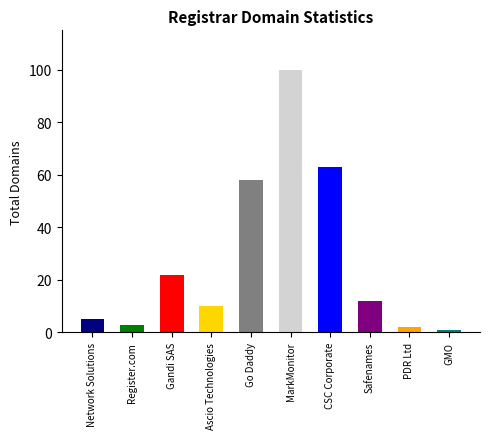

The value at Gandi SAS is 22. True or false?

True